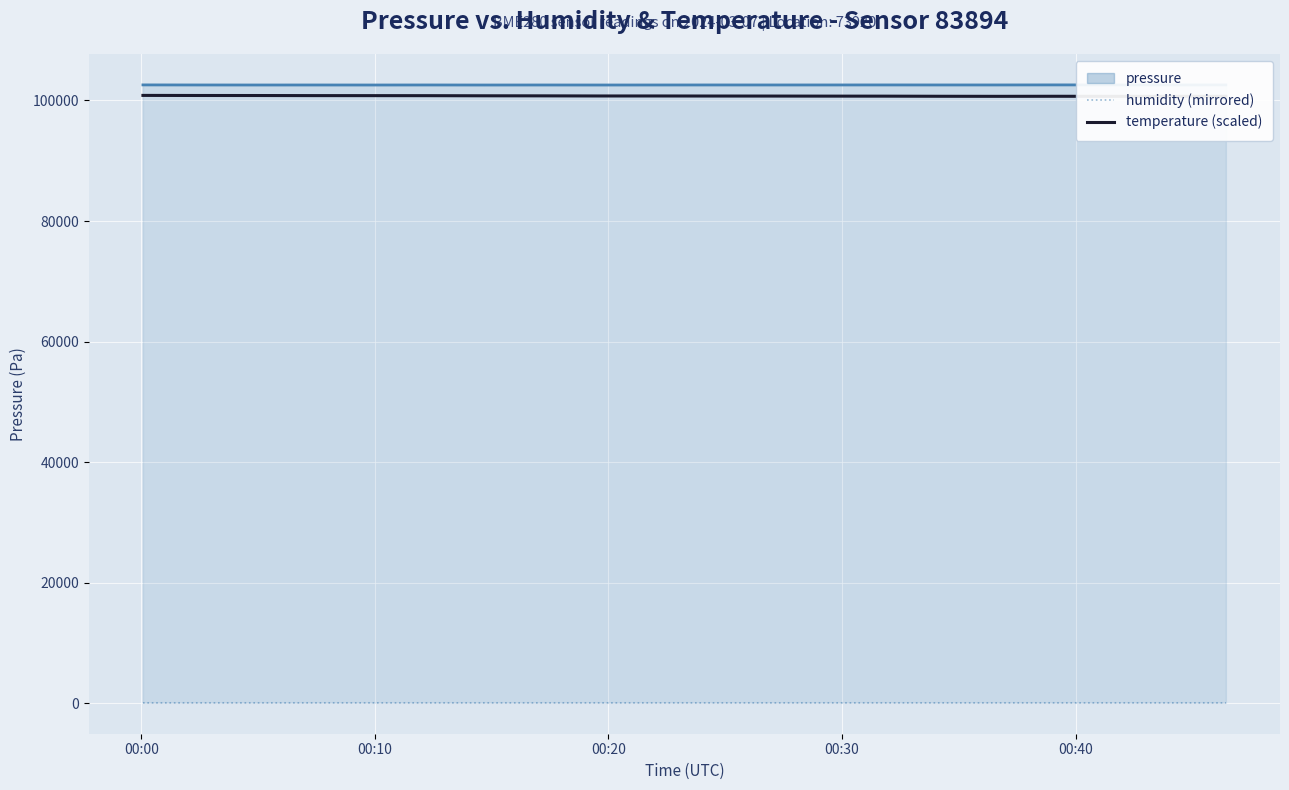

What is the difference between the maximum and minimum values in the temperature (scaled) series?

155.0